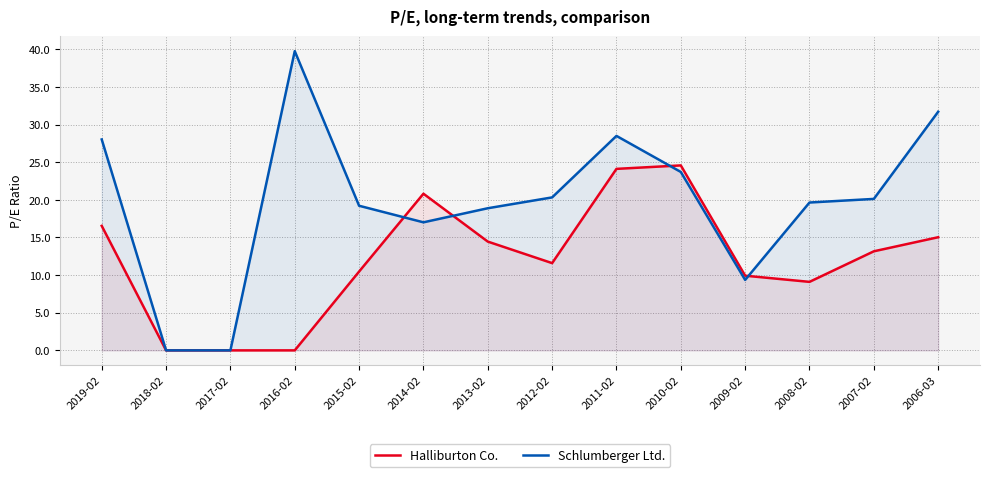

Where is the first local maximum for Halliburton Co.?

2014-02